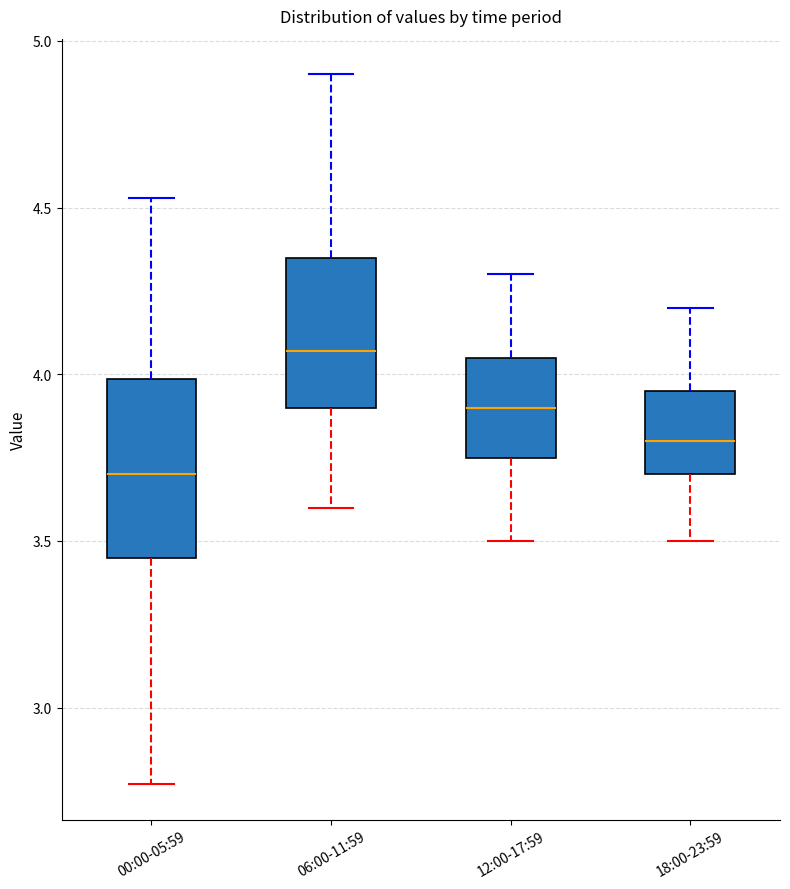

Which box has the lowest median line?

00:00-05:59